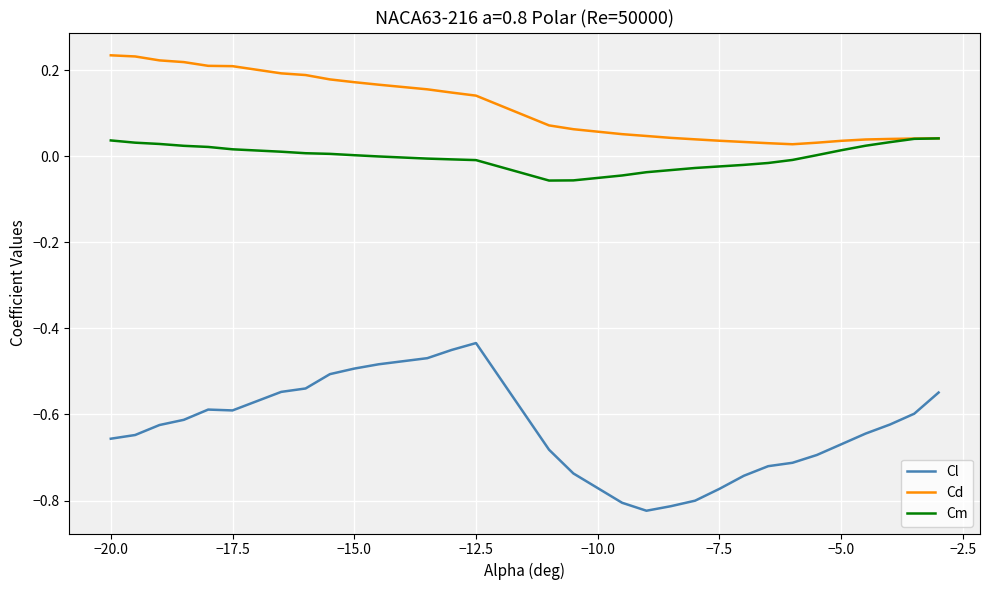

True or false: Cd and Cl cross at least once.

False